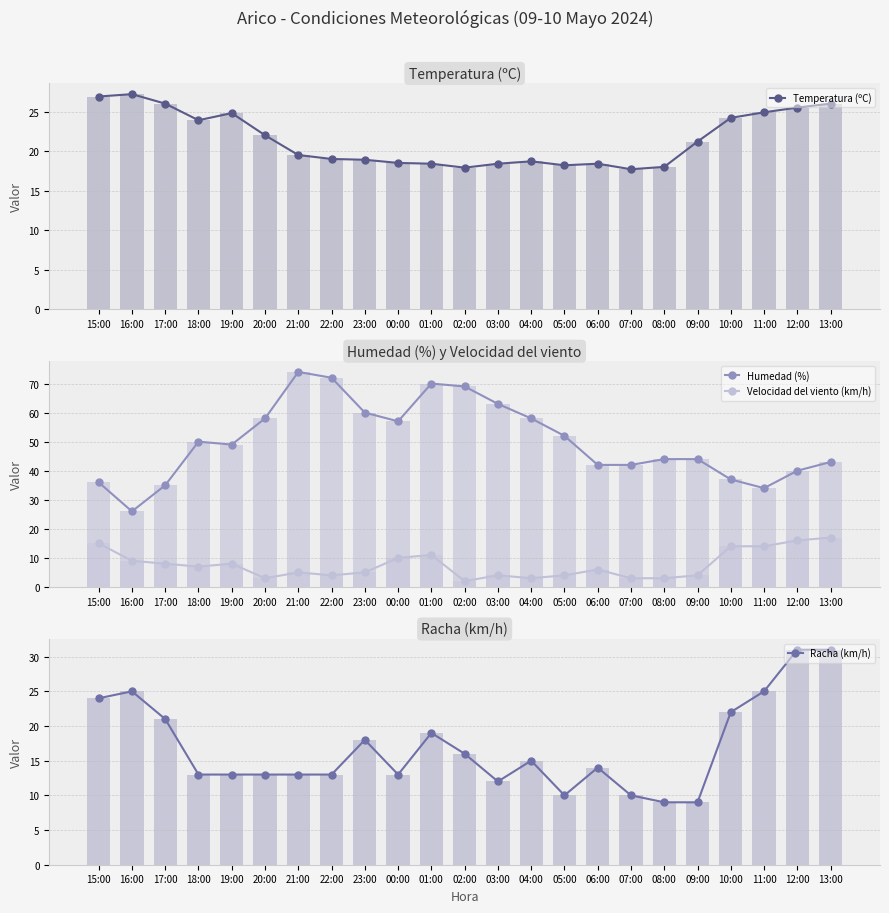

Which series has the largest range (max minus min)?

Humedad (%)